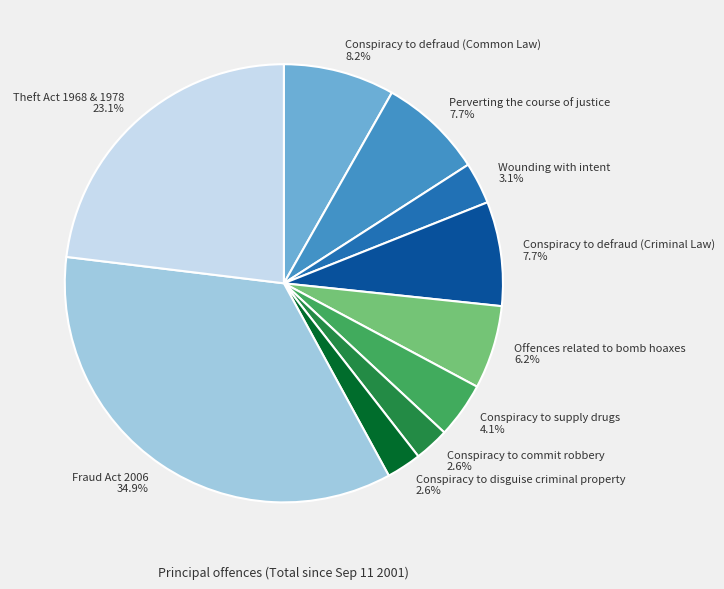

What is the largest slice in the pie chart?

Fraud Act 2006